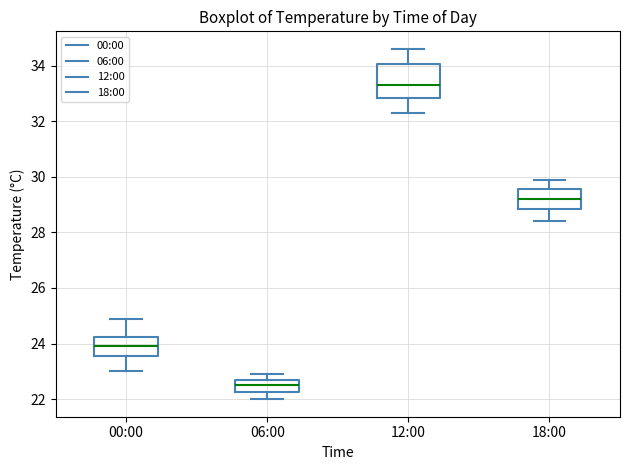

Reading left to right, read every box against the y-axis: the position of its median line, the range the box covers, and the ends of its whiskers. The values are not printed on the chart, so give them approximately, as read against the axis.

00:00: median 24.0, box 23.6 to 24.2, whiskers 23.0 to 25.0
06:00: median 22.6, box 22.2 to 22.8, whiskers 22.0 to 23.0
12:00: median 33.4, box 32.8 to 34.0, whiskers 32.4 to 34.6
18:00: median 29.2, box 28.8 to 29.6, whiskers 28.4 to 30.0